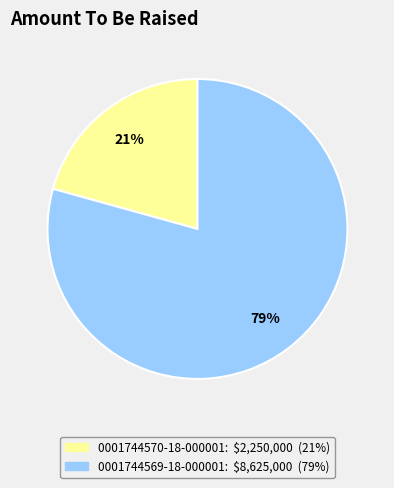

Combined, do 0001744570-18-000001 and 0001744569-18-000001 account for over 50%?

Yes